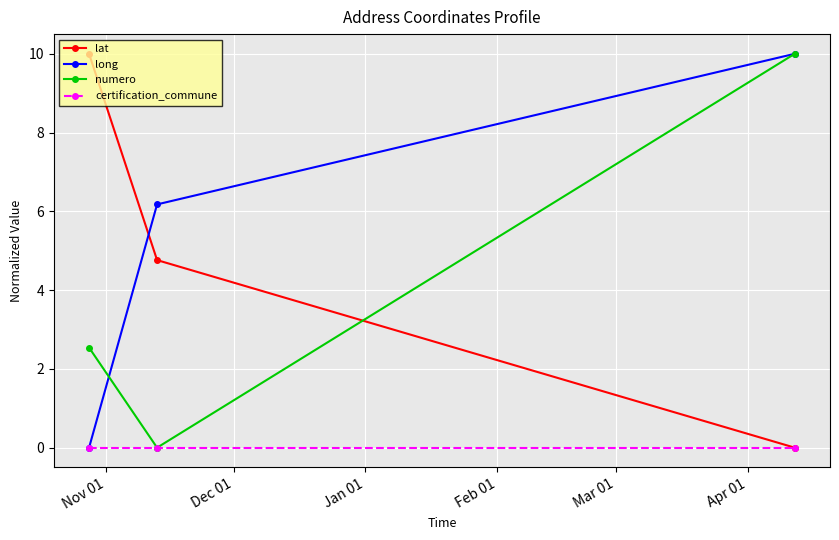

What is the maximum value shown in the chart?

10.0